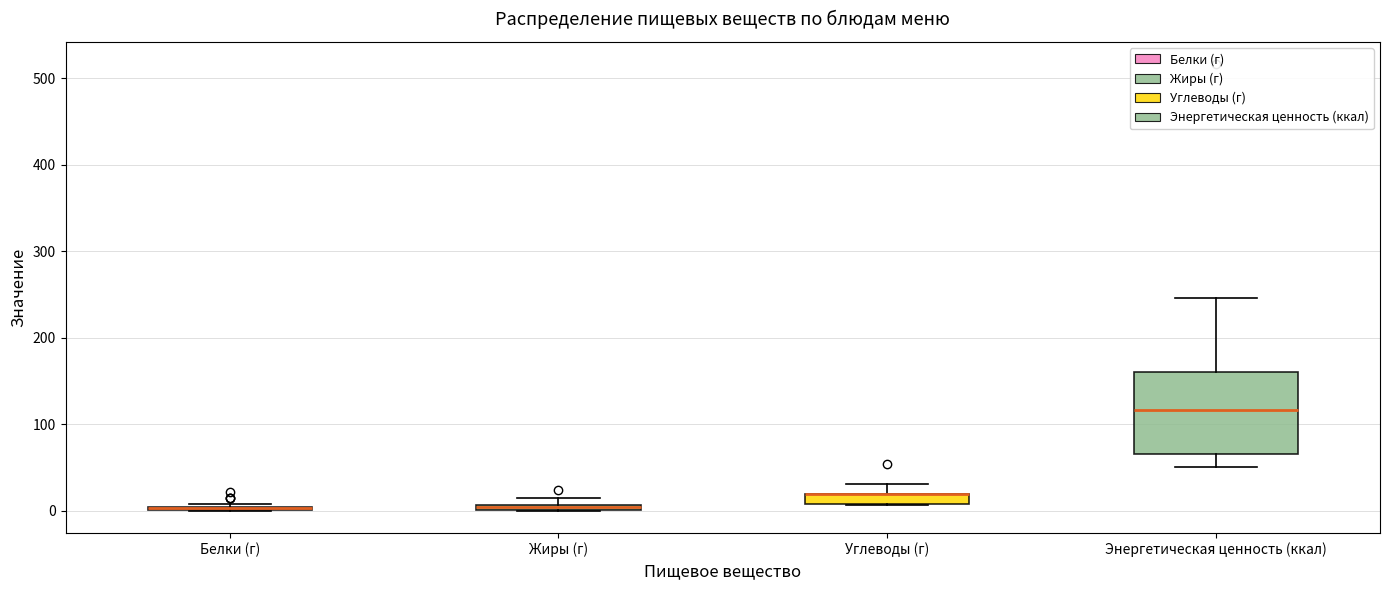

Which box is the tallest, from its lower edge to its upper edge?

Энергетическая ценность (ккал)